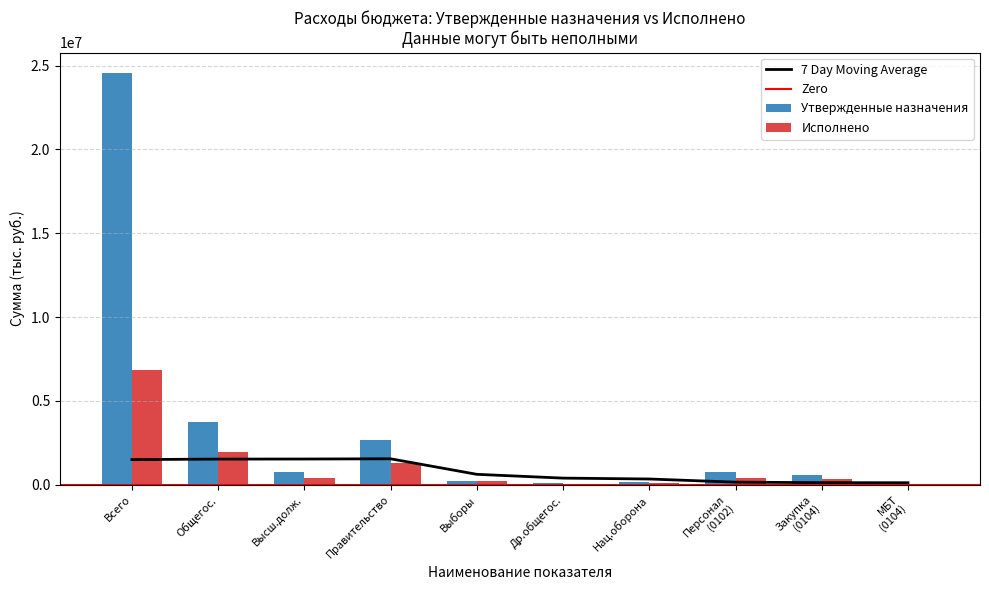

Where is Исполнено nearest to the value 3427520?

Общегос.